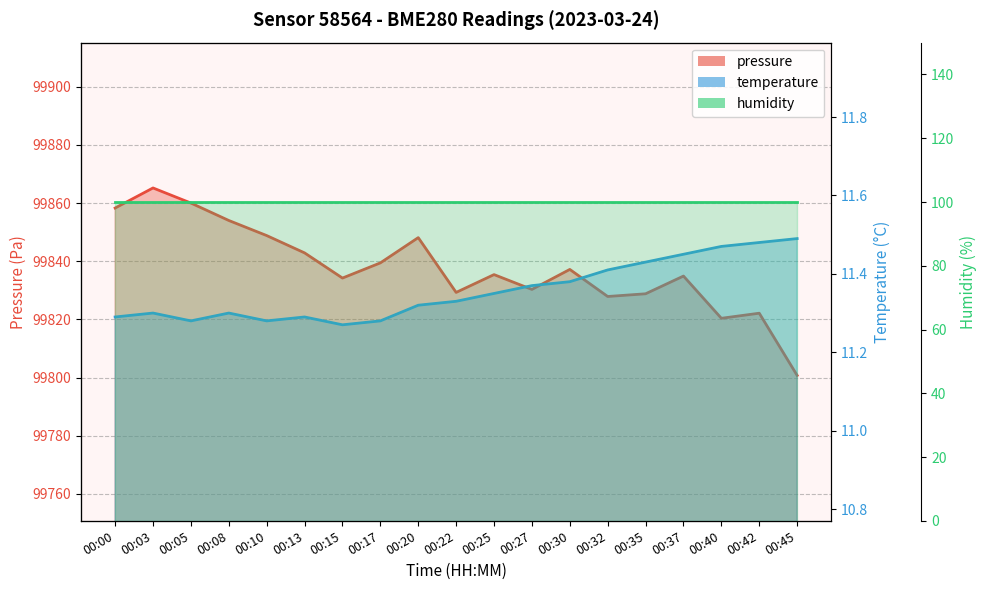

True or false: pressure and temperature intersect in this chart.

False